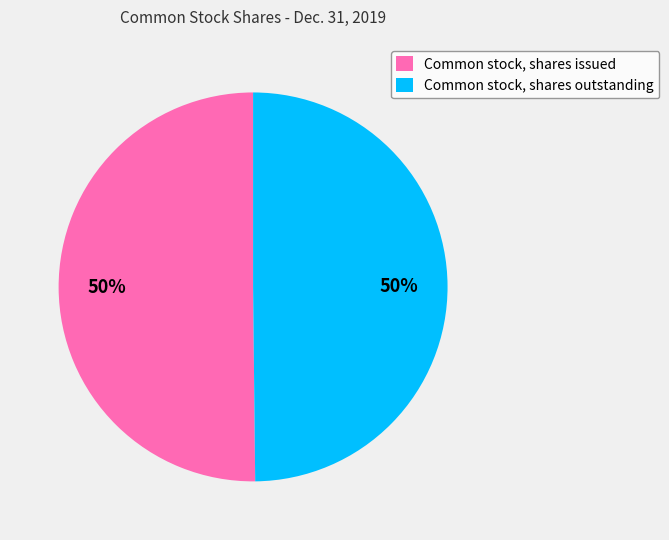

To the nearest percent, what percentage of the pie is Common stock, shares issued?

50%